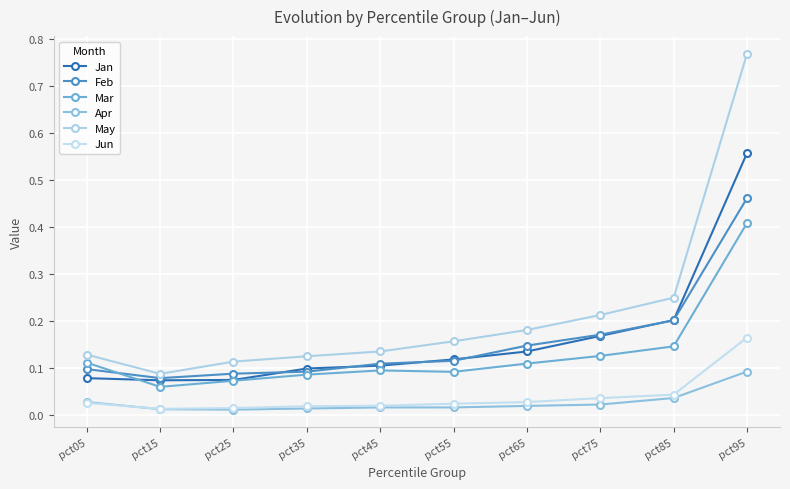

What is the greatest value displayed?

0.8